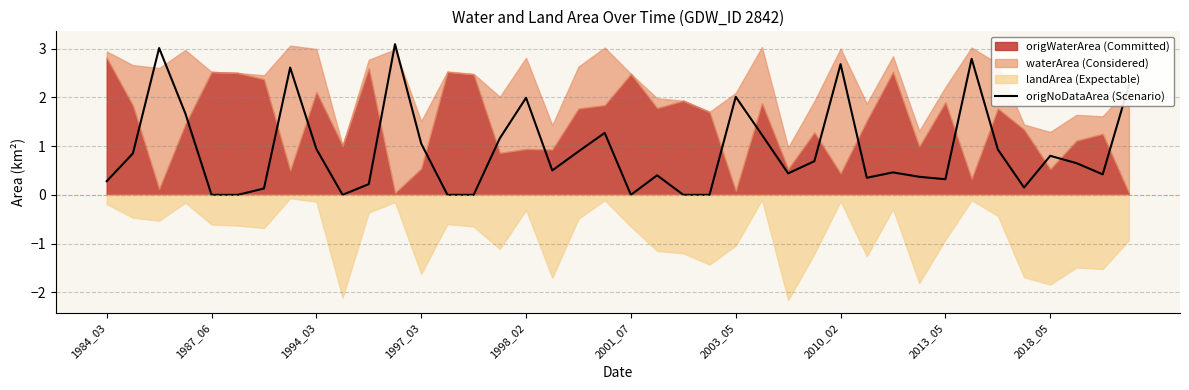

How many positive values are there?

32